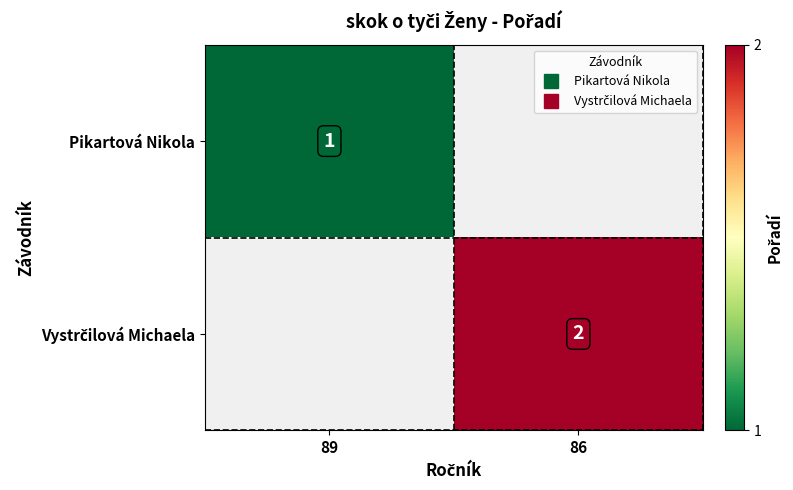

Rank the series by their average value, from lowest to highest.

Pikartová Nikola, Vystrčilová Michaela